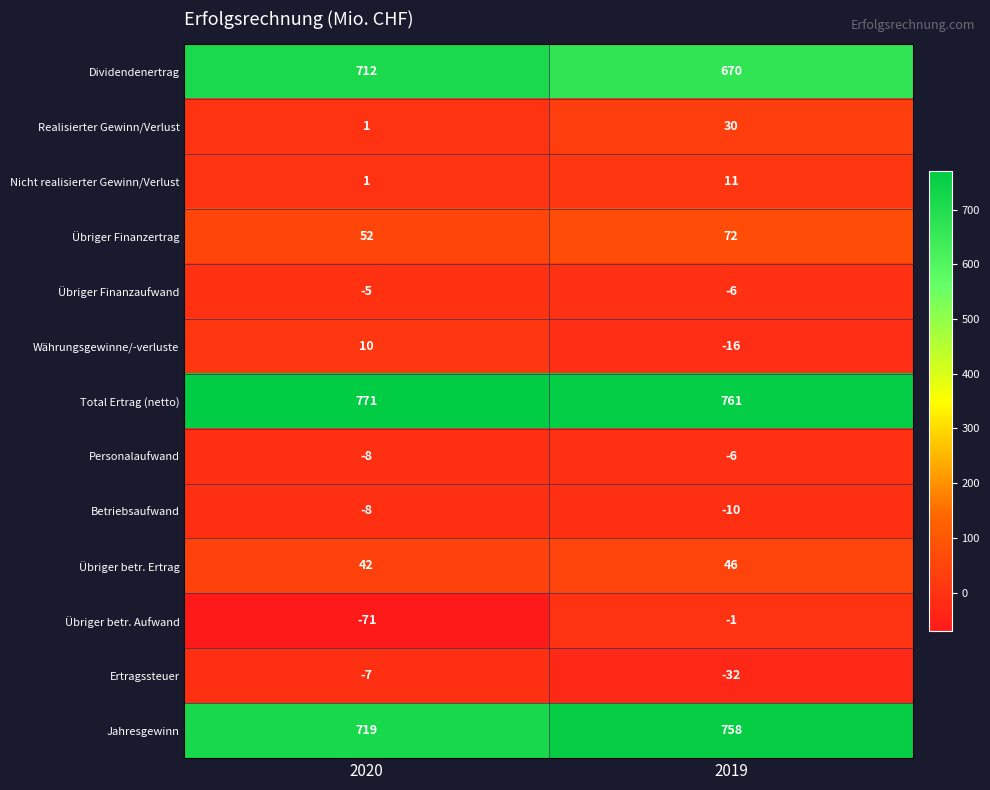

At how many categories does at least one series exceed 499?

2